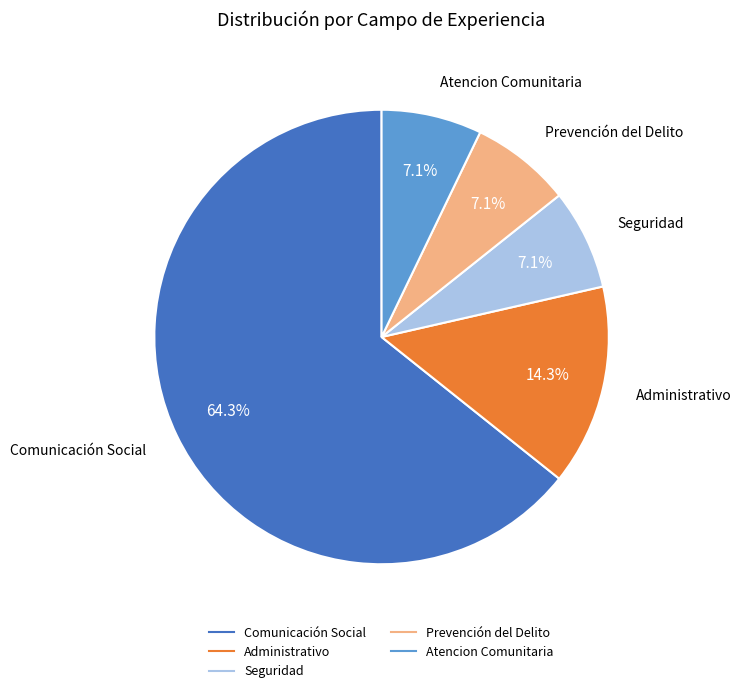

Which has a higher value, Prevención del Delito or Administrativo?

Administrativo